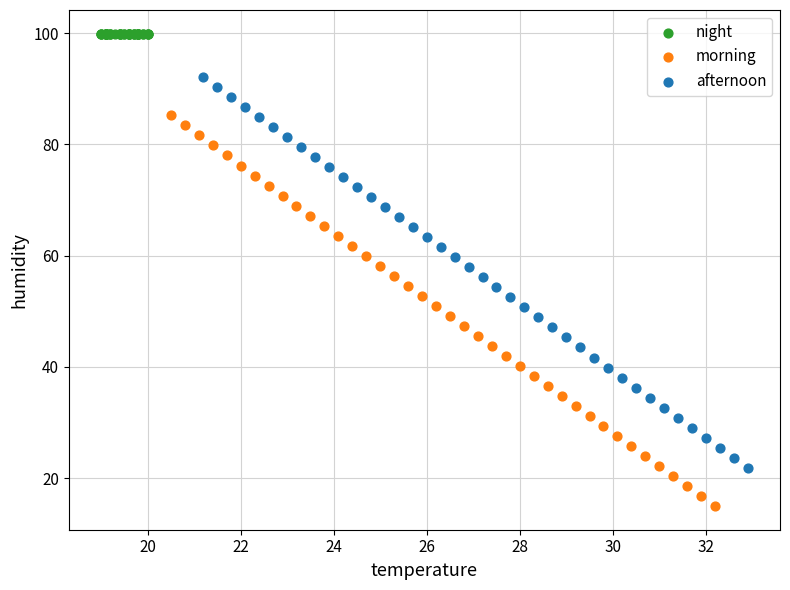

Which series contains the highest Y value?

night